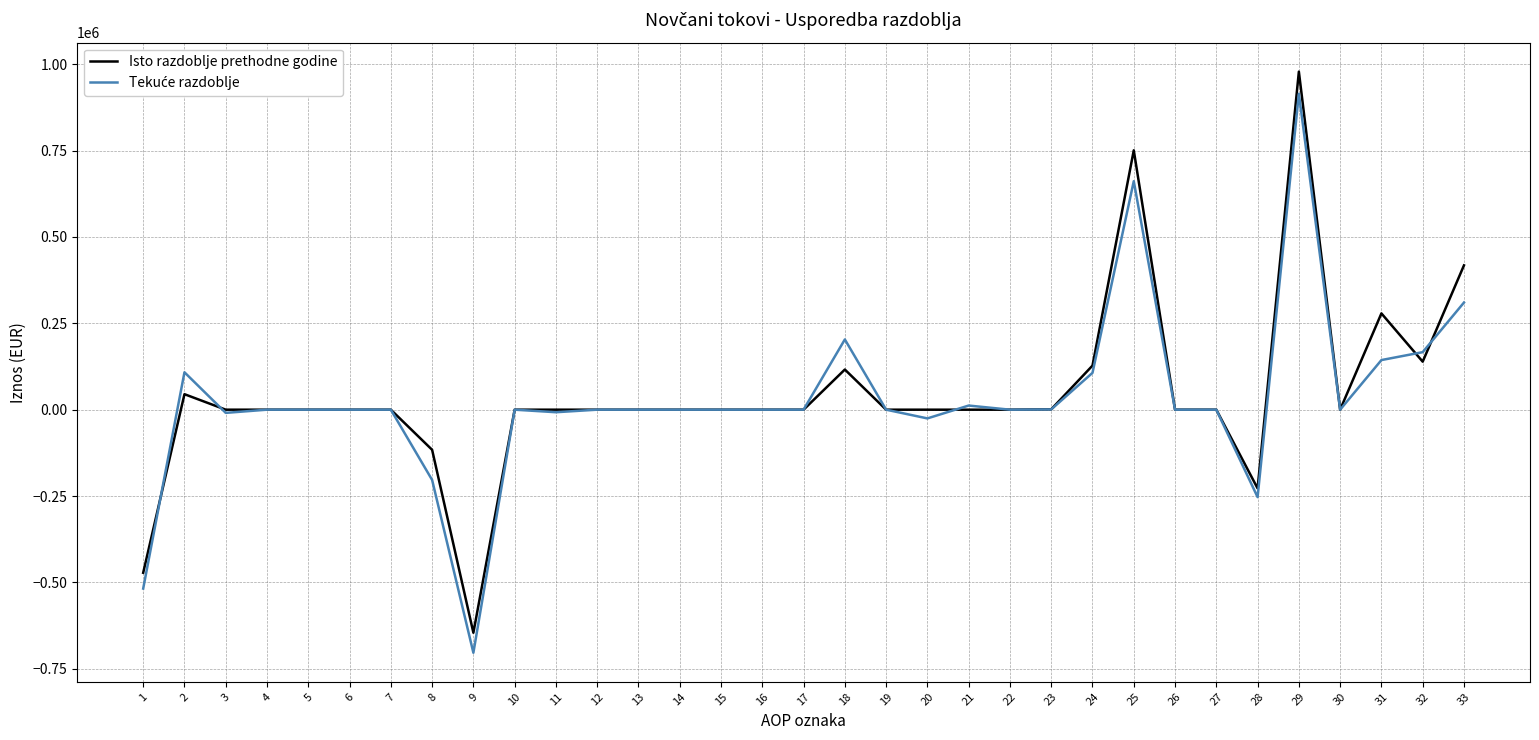

Which series has the largest range (max minus min)?

Isto razdoblje prethodne godine